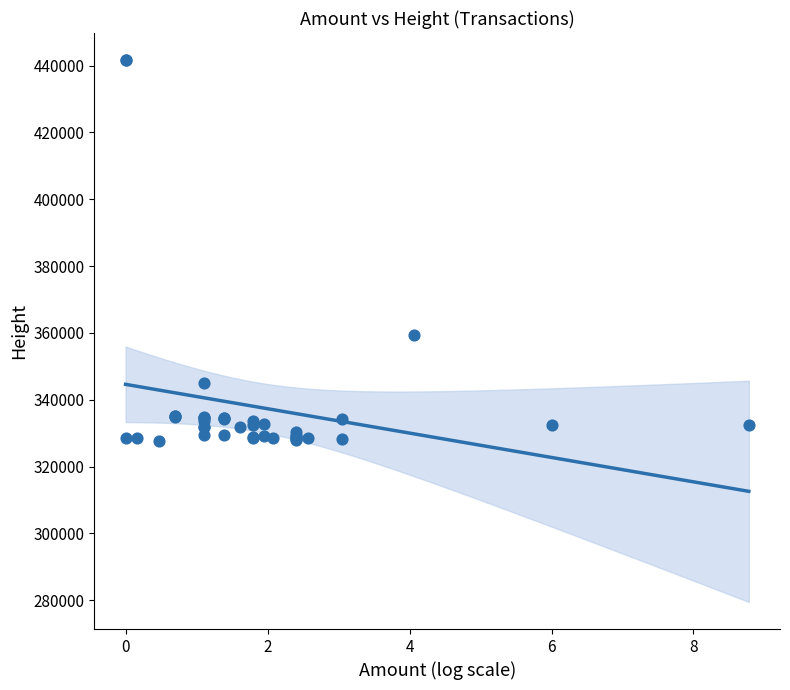

What Y value in the scatter plot is closest to 384650?

359444